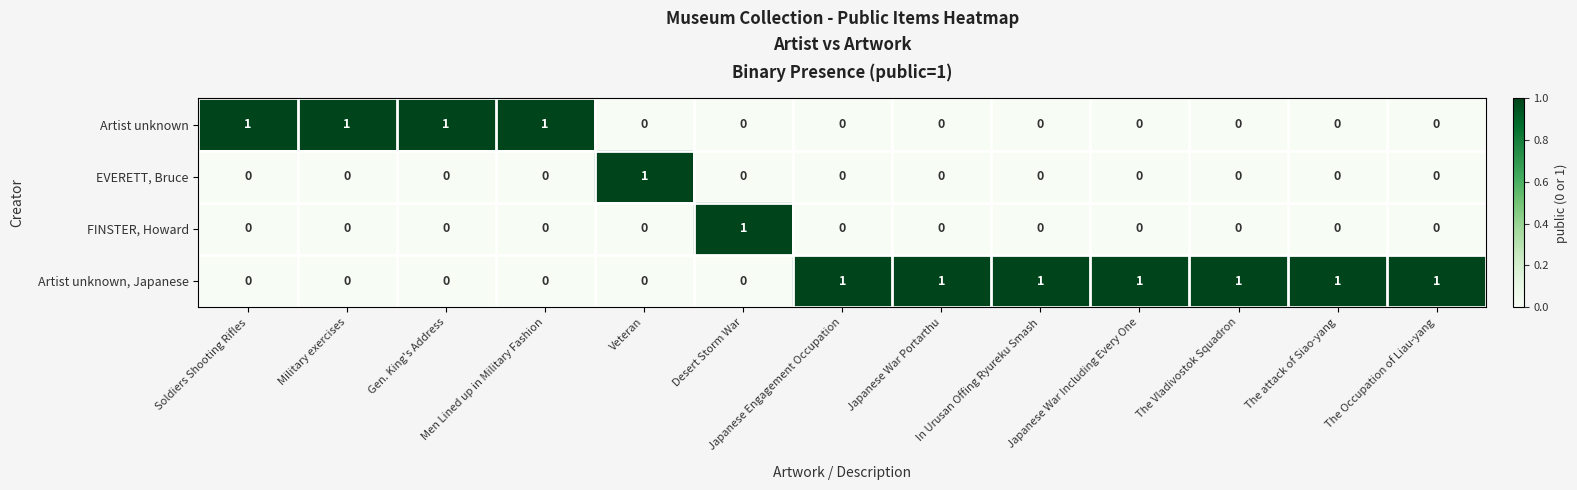

How many data points does each series have?

13